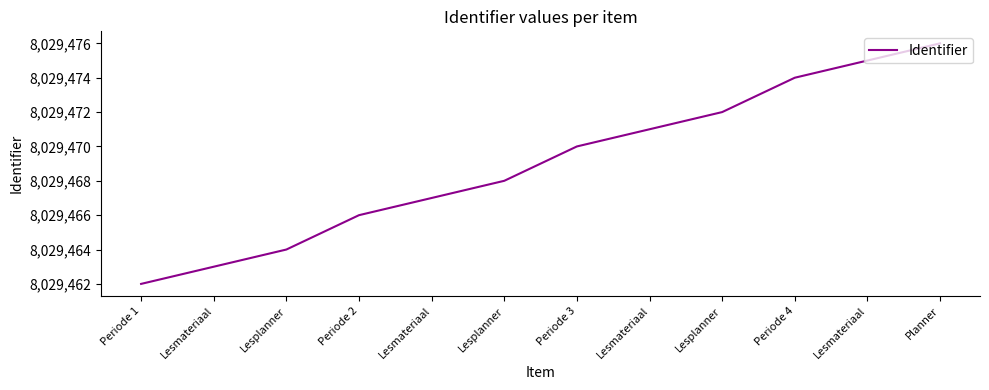

The value at Periode 4 is 3626275. True or false?

False